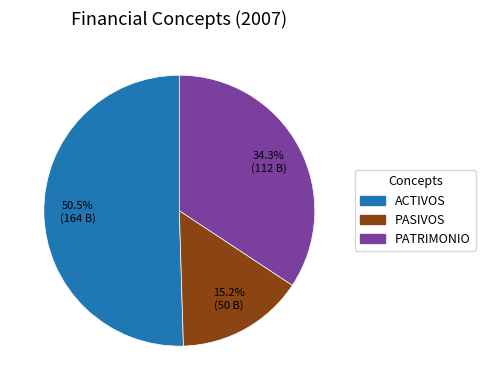

Is the sum of PATRIMONIO and PASIVOS greater than half?

No